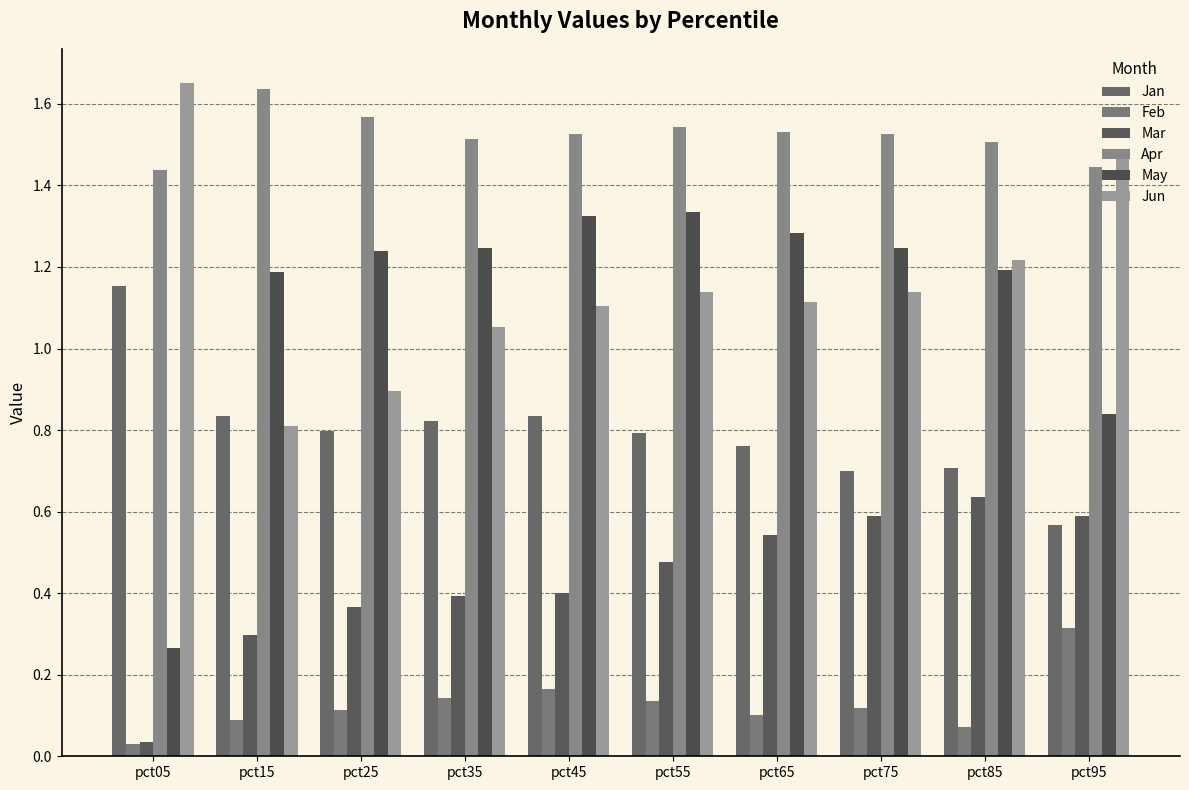

How many bars are there in total?

60